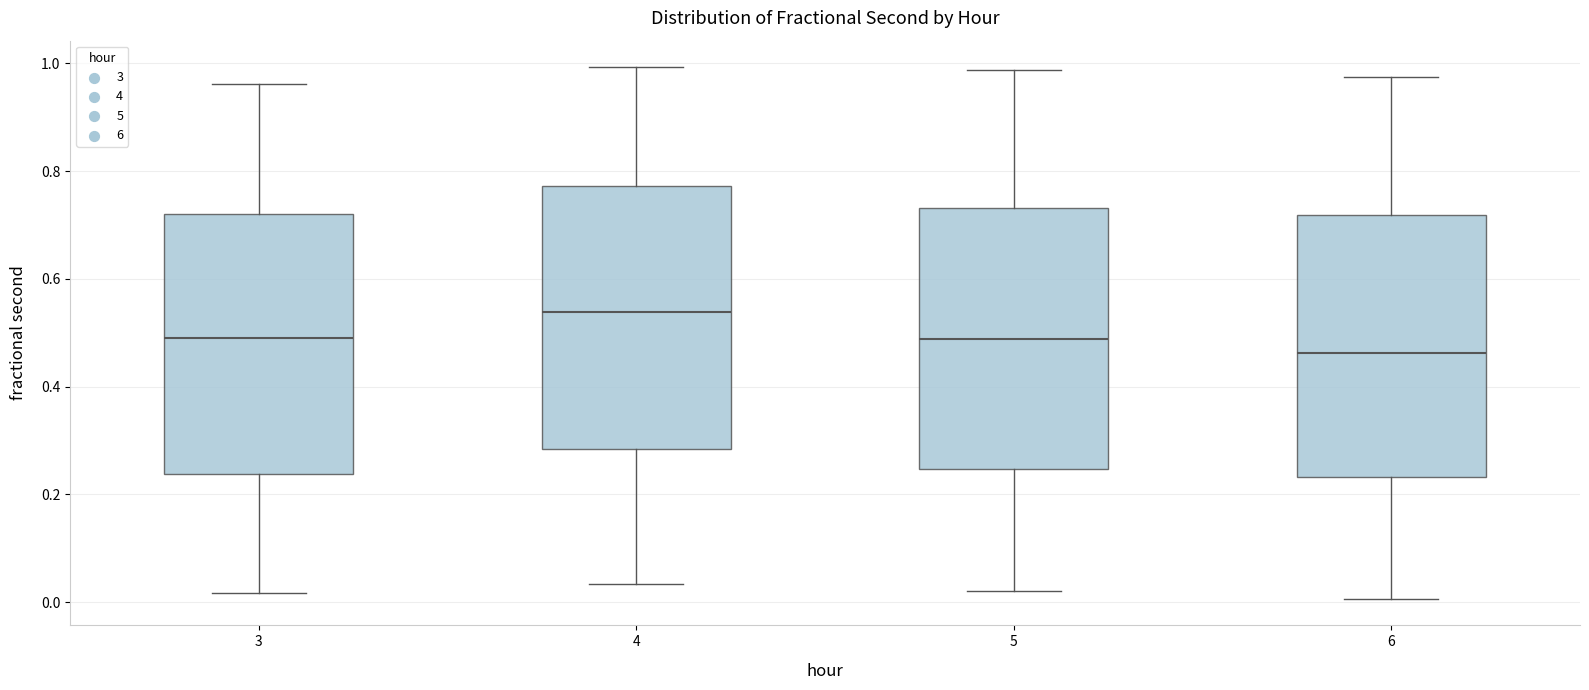

Reading left to right, transcribe this box plot: for each box, give where its median line is, the range the box spans, and where its two whiskers end, as read against the y-axis. The values are not printed on the chart, so give them approximately, as read against the axis.

3: median 0.48, box 0.24 to 0.72, whiskers 0.02 to 0.96
4: median 0.54, box 0.28 to 0.78, whiskers 0.04 to 1.00
5: median 0.48, box 0.24 to 0.74, whiskers 0.02 to 0.98
6: median 0.46, box 0.24 to 0.72, whiskers 0.00 to 0.98